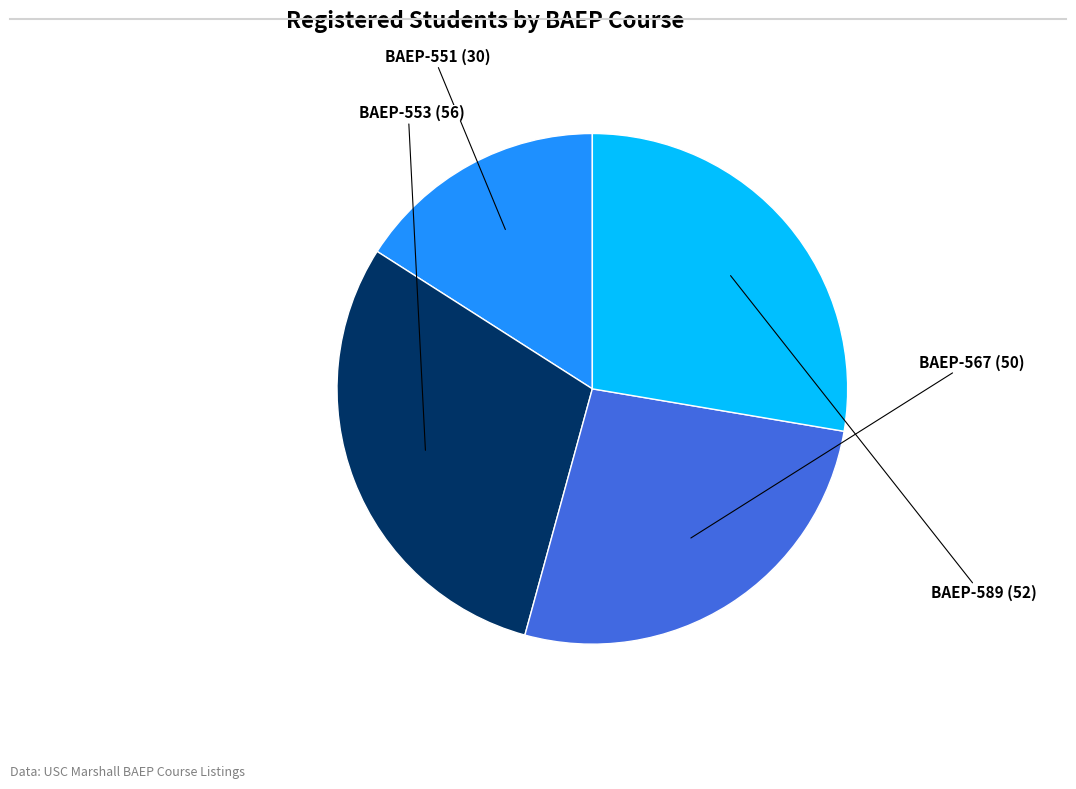

True or false: BAEP-567 accounts for 27% of the total.

True